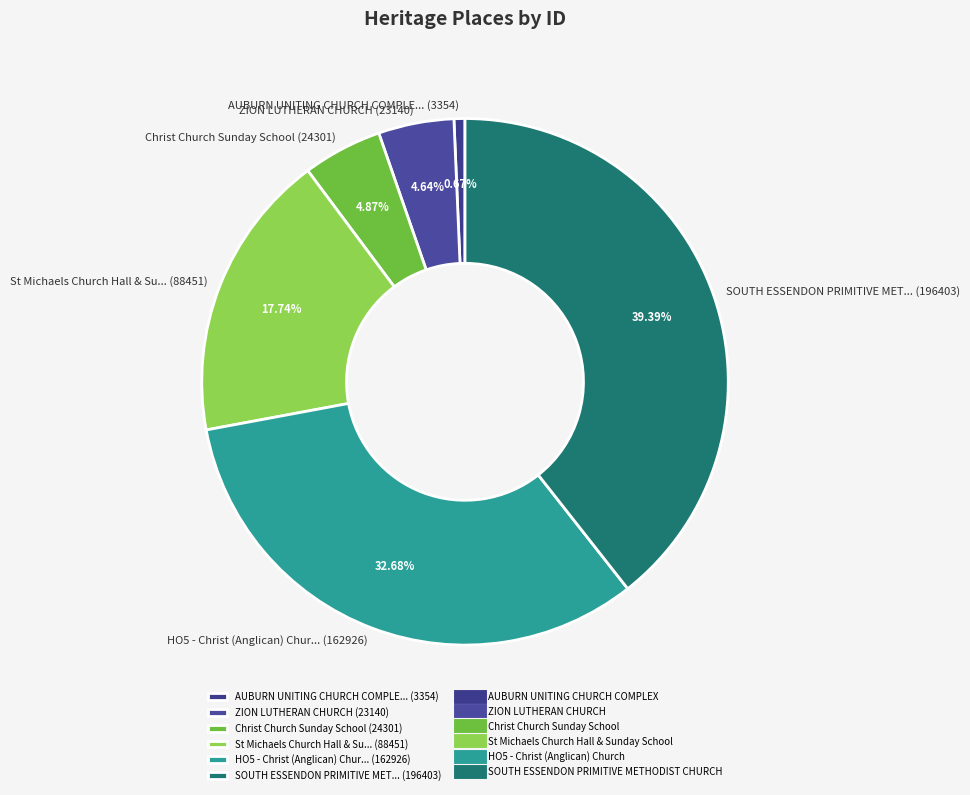

Which has a higher value, ZION LUTHERAN CHURCH (23140) or AUBURN UNITING CHURCH COMPLE... (3354)?

ZION LUTHERAN CHURCH (23140)